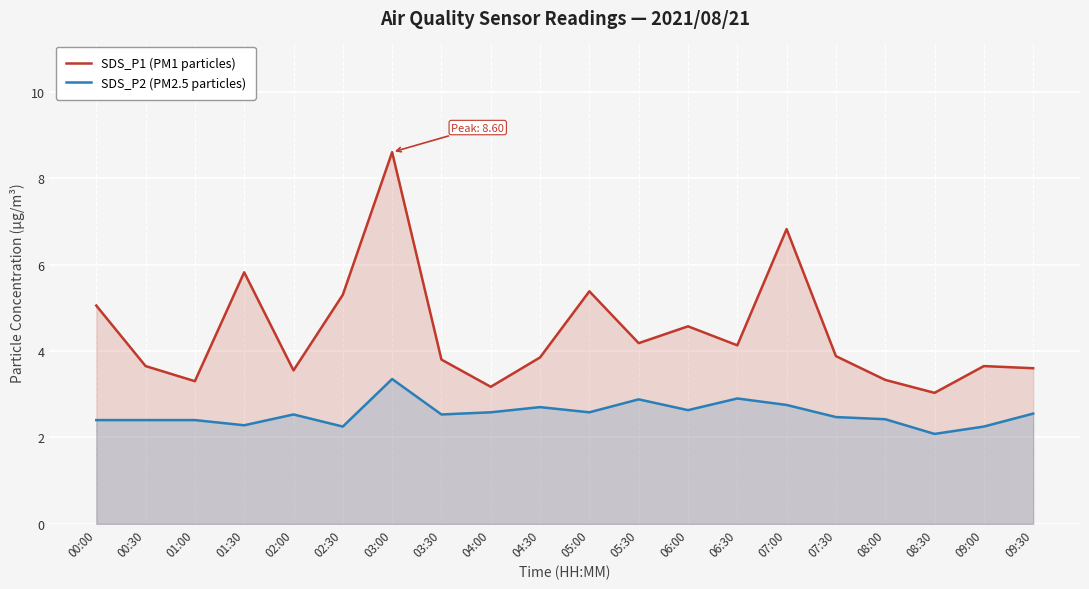

What is the difference between the maximum and second lowest values in the SDS_P2 (PM2.5 particles) series?

1.1